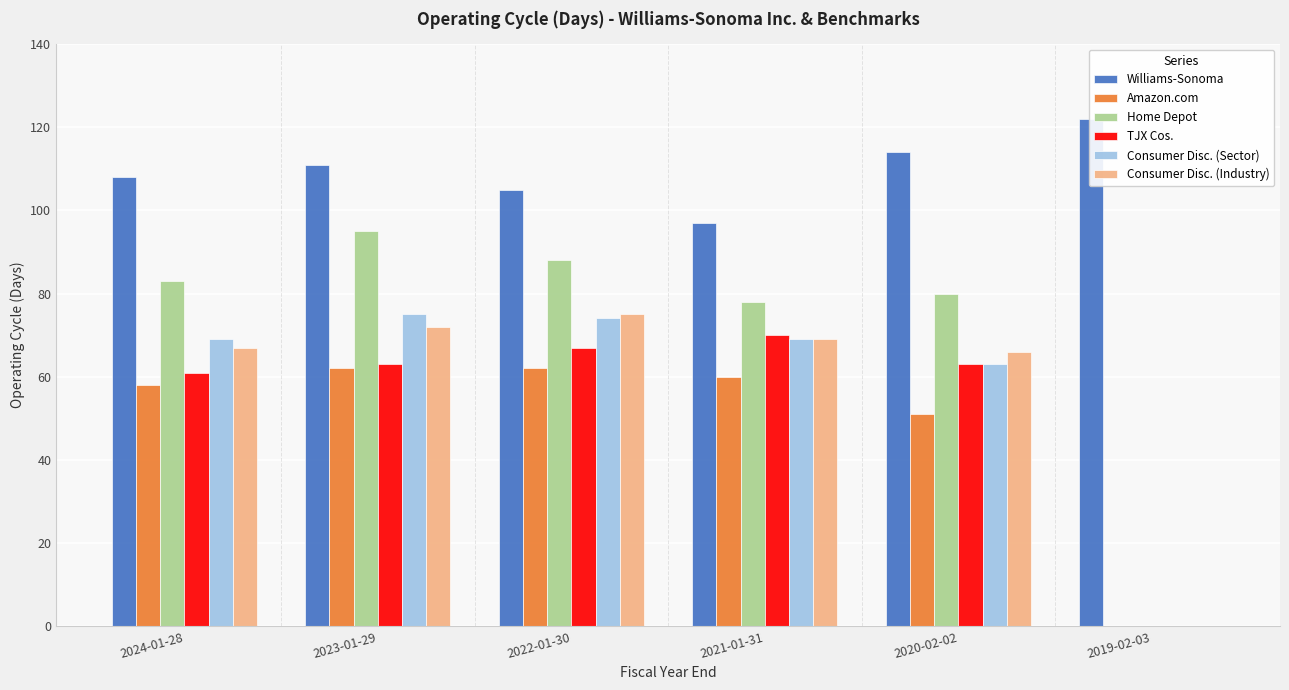

How many bars are there in total?

36